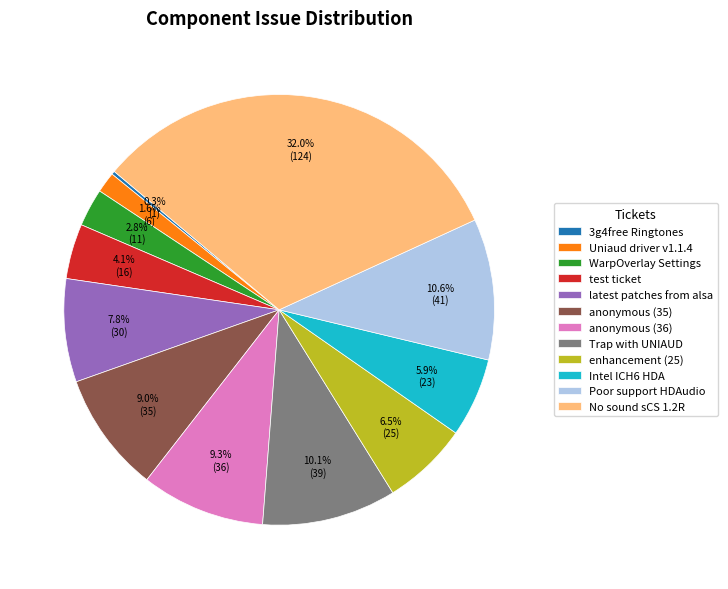

What is the largest slice in the pie chart?

No sound sCS 1.2R